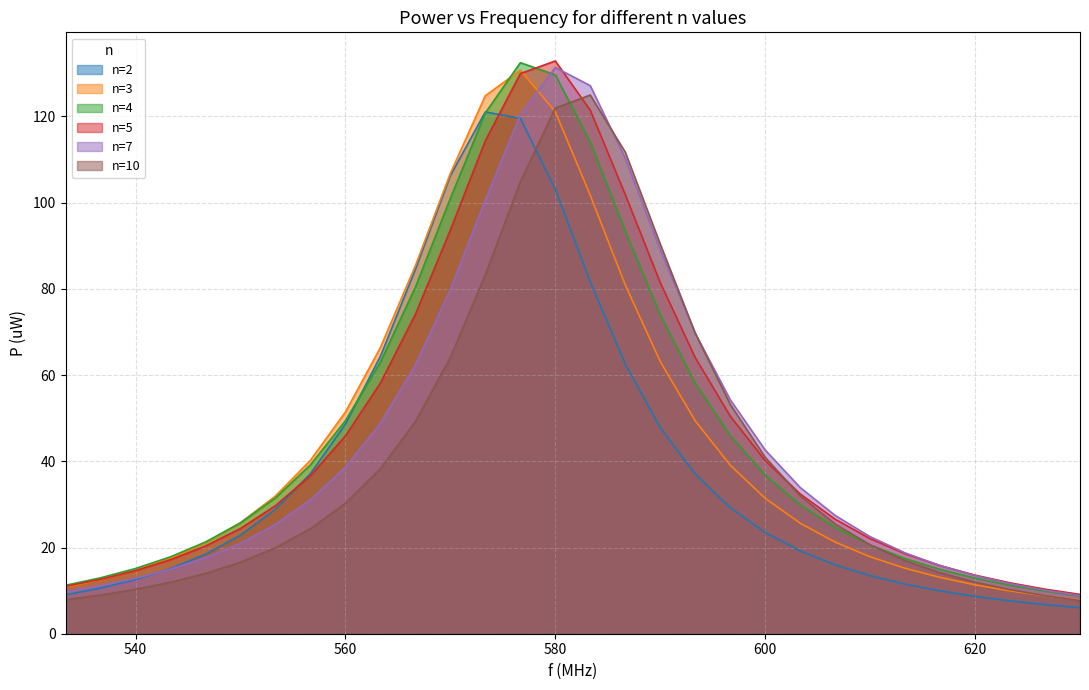

The n=7 series shows 10.1 at 626.67. True or false?

True